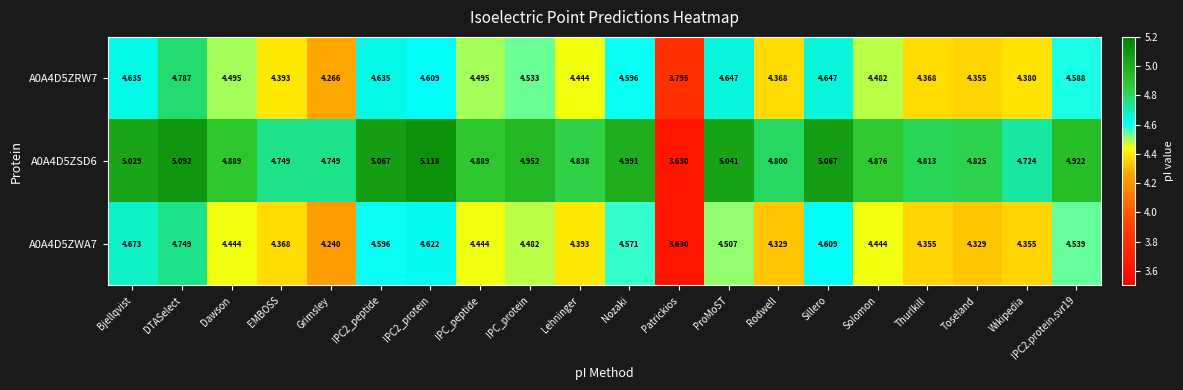

How many values in the A0A4D5ZWA7 series exceed 4?

19